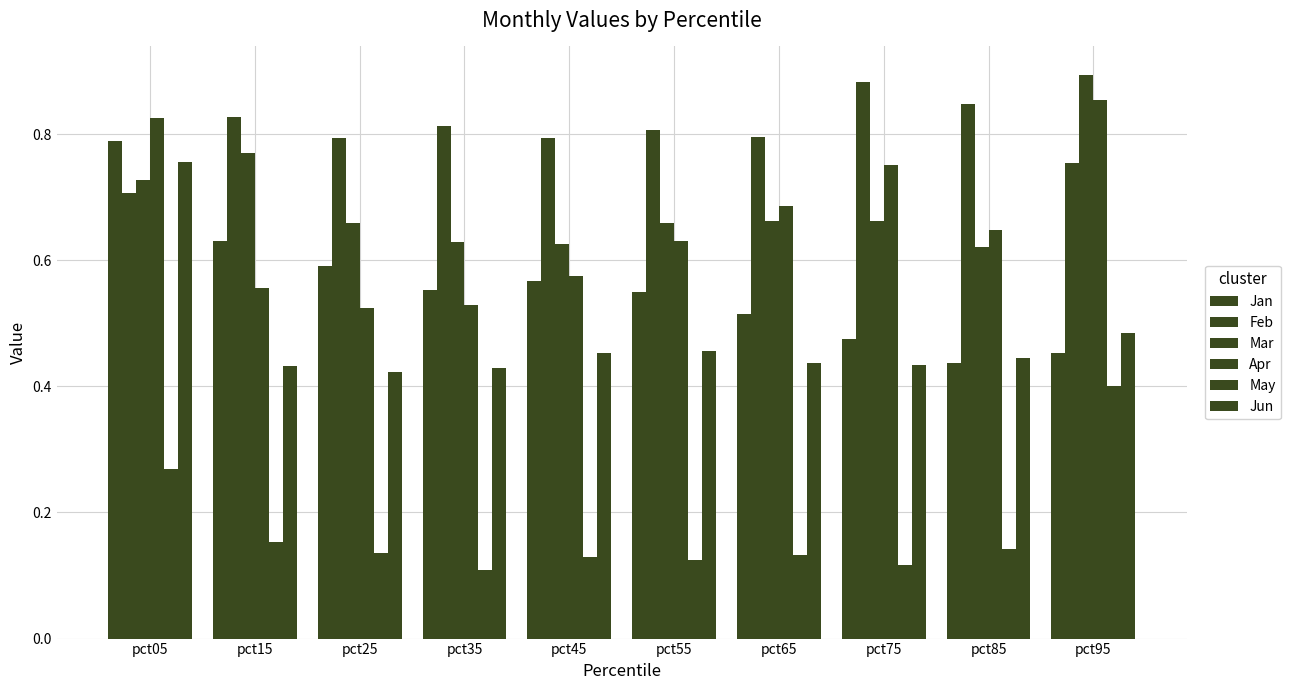

At which label is Jun closest to 0?

pct25